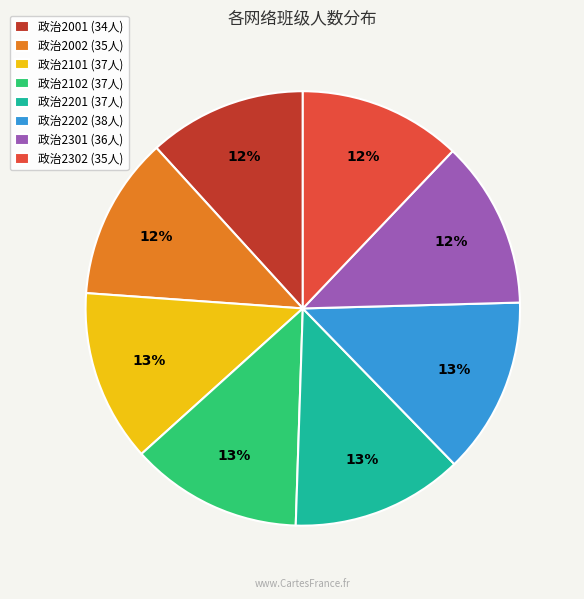

Does any single category account for the majority?

No